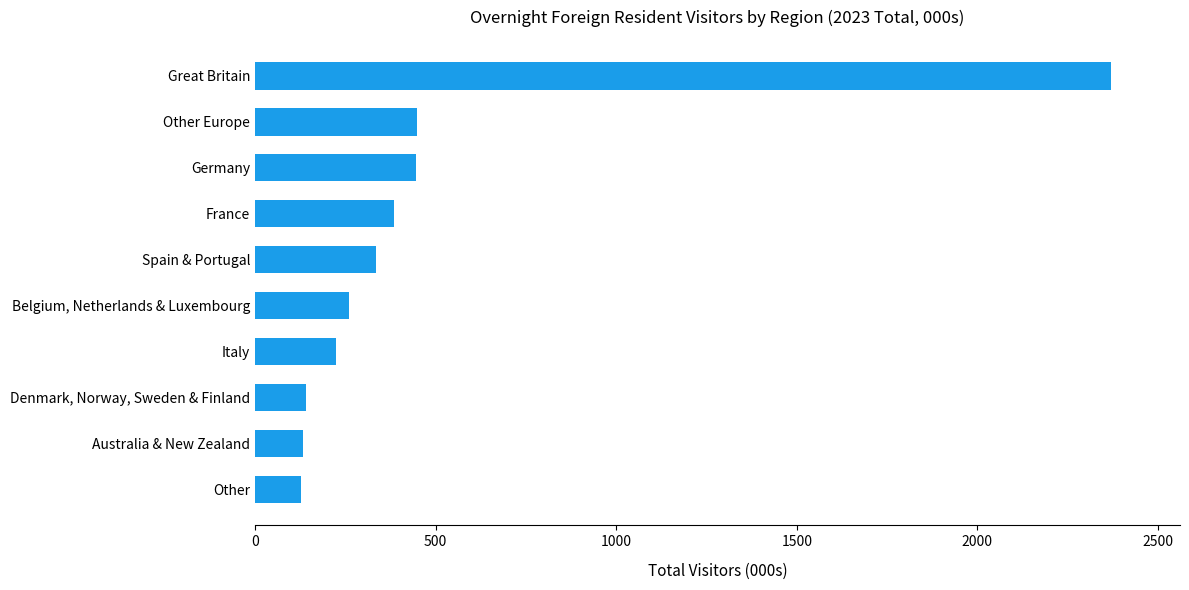

Rank the categories by value from lowest to highest.

Other, Australia & New Zealand, Denmark, Norway, Sweden & Finland, Italy, Belgium, Netherlands & Luxembourg, Spain & Portugal, France, Germany, Other Europe, Great Britain